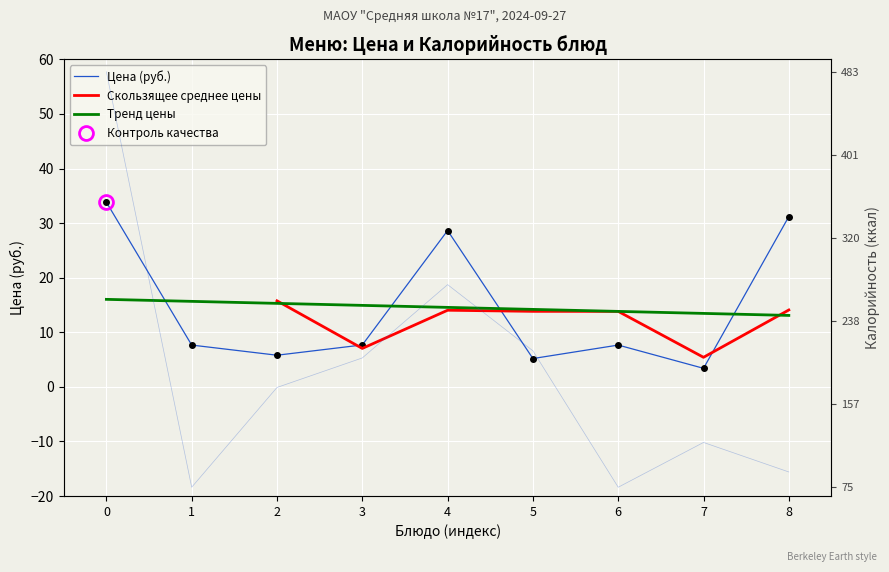

True or false: Калорийность and Цена cross at least once.

False